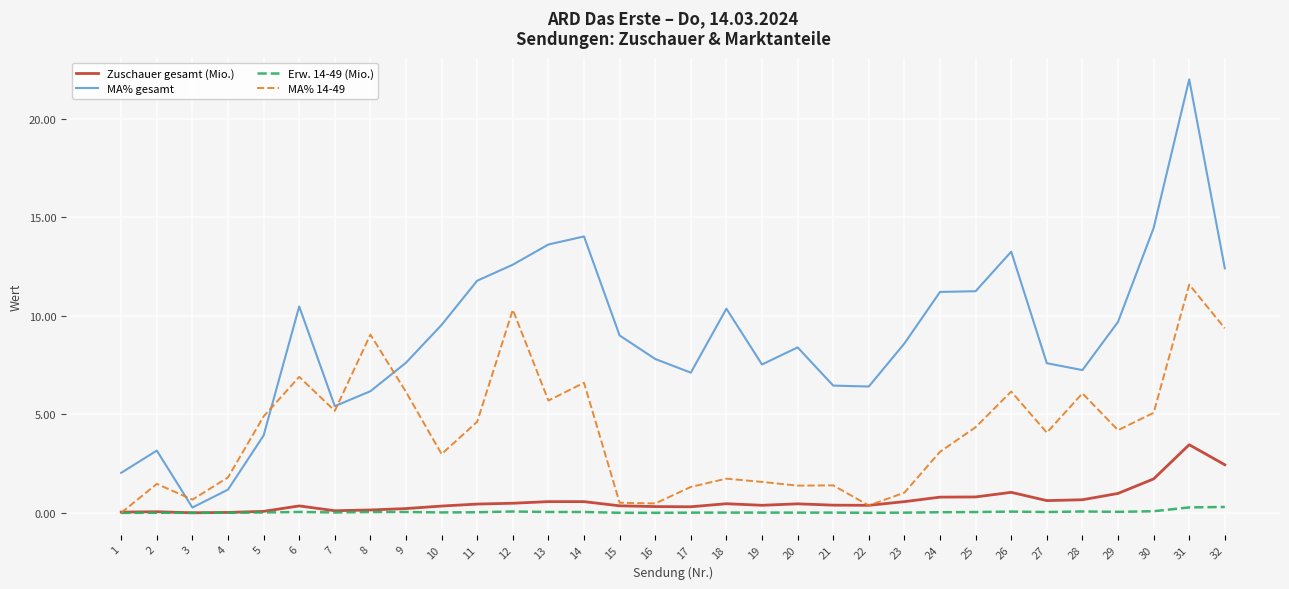

Rank the series at 29 from highest to lowest value.

MA% gesamt, MA% 14-49, Zuschauer gesamt (Mio.), Erw. 14-49 (Mio.)